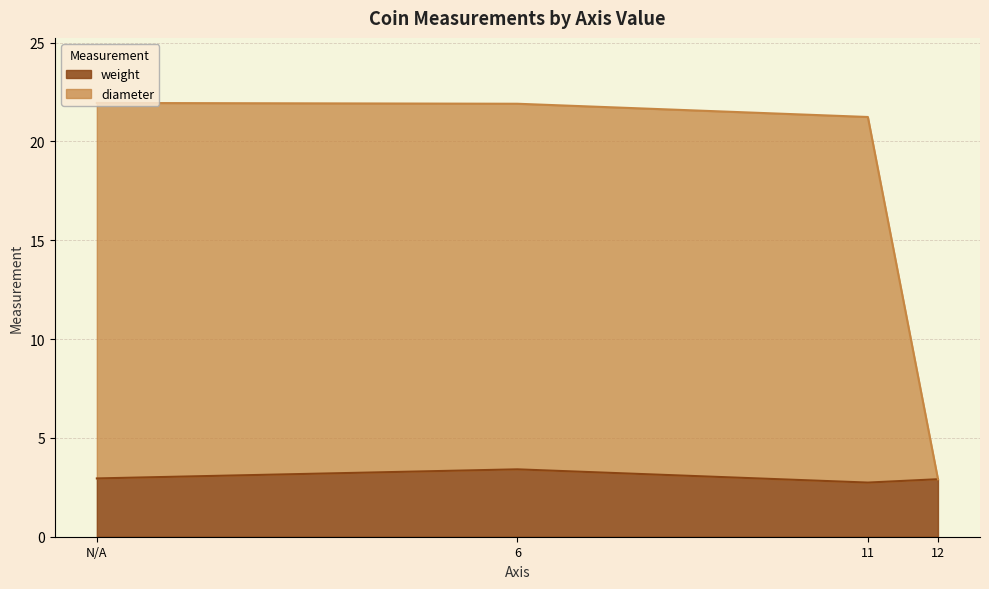

What is the sum of all diameter values?

56.0